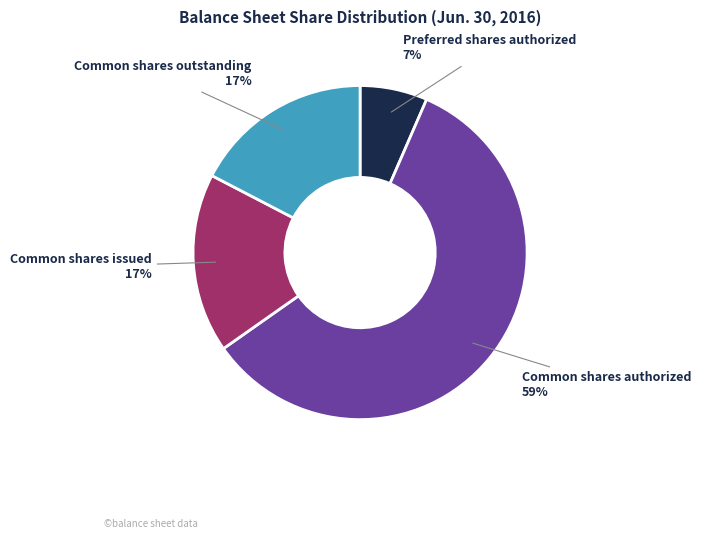

What is the smallest slice in the pie chart?

Preferred shares authorized